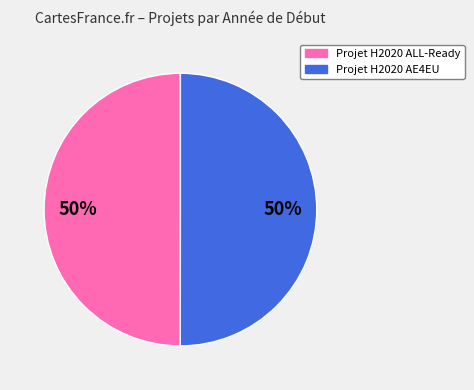

How many segments does this pie chart have?

2